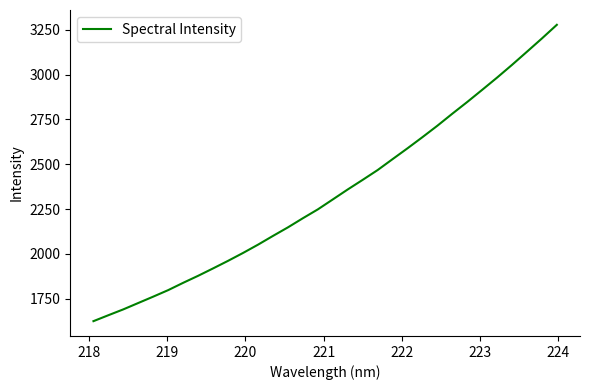

What is the minimum value shown in the chart?

1624.2